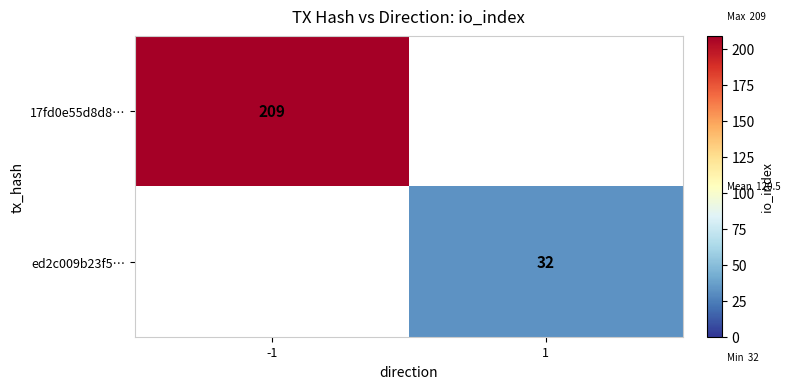

The ed2c009b23f5… series shows 32 at 1. True or false?

True